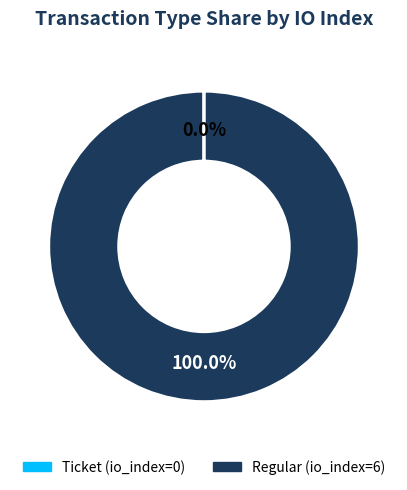

Which slice is the largest?

Regular